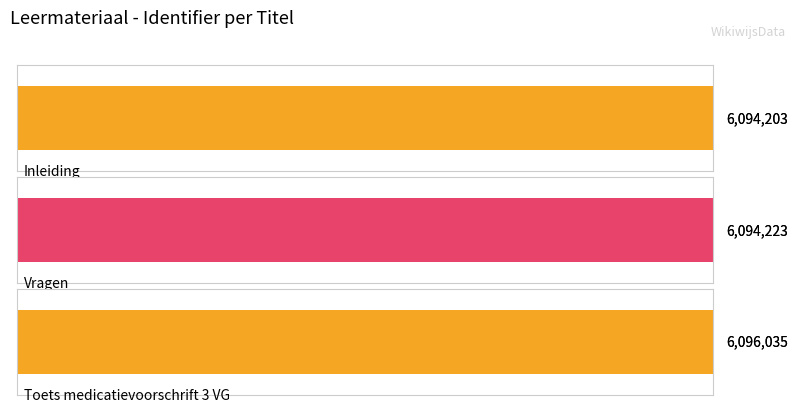

What is the smallest value displayed?

6094203